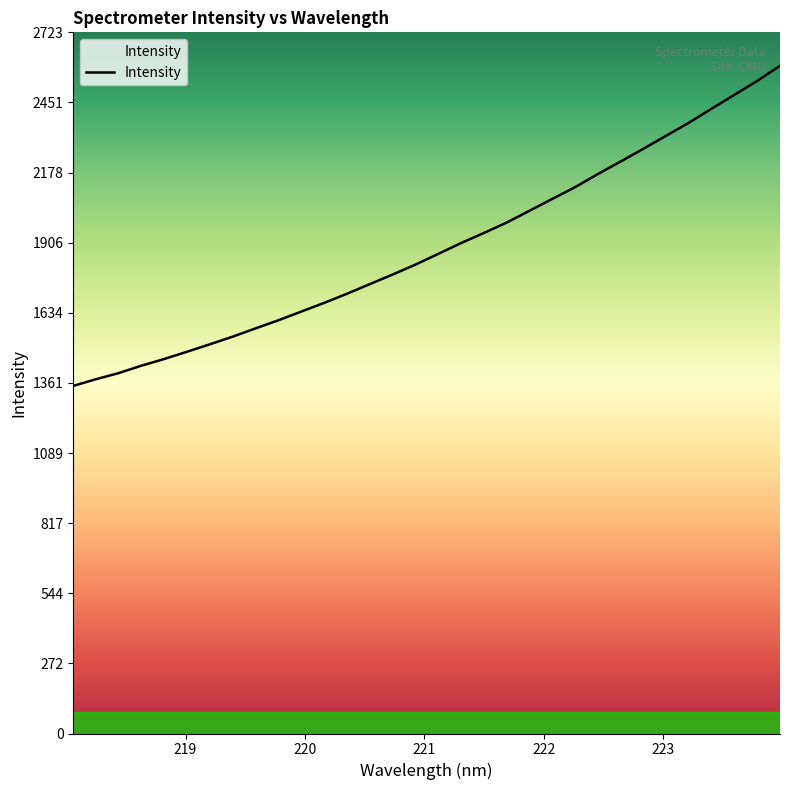

What is the difference between the maximum and minimum values?

1243.6